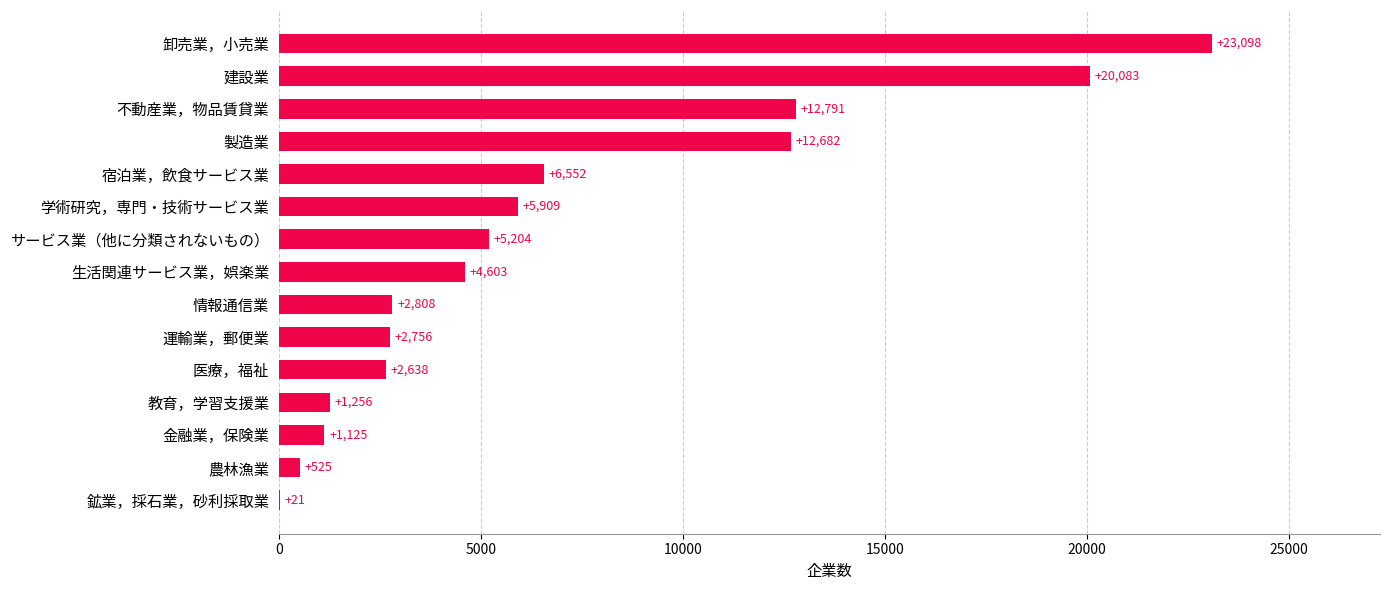

At which label is the value closest to 11559?

製造業